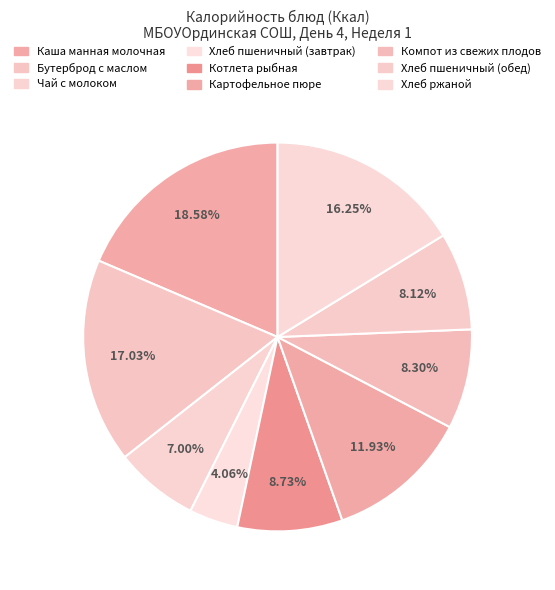

What is the change in value from Бутерброд с маслом to Котлета рыбная?

-96